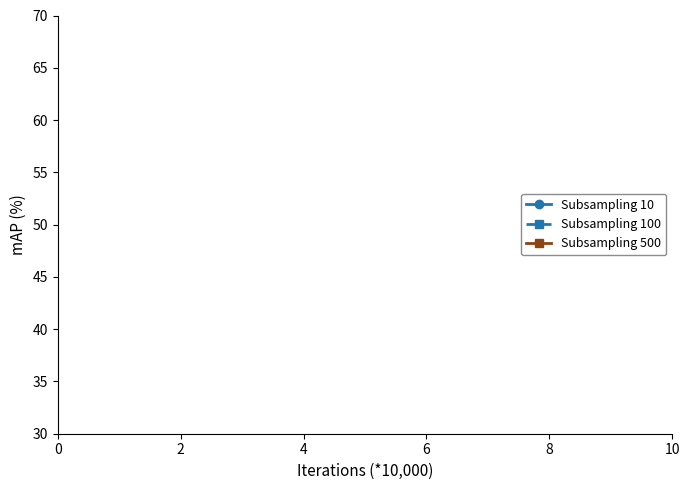

What are all the series names shown in the legend?

Subsampling 10, Subsampling 100, Subsampling 500